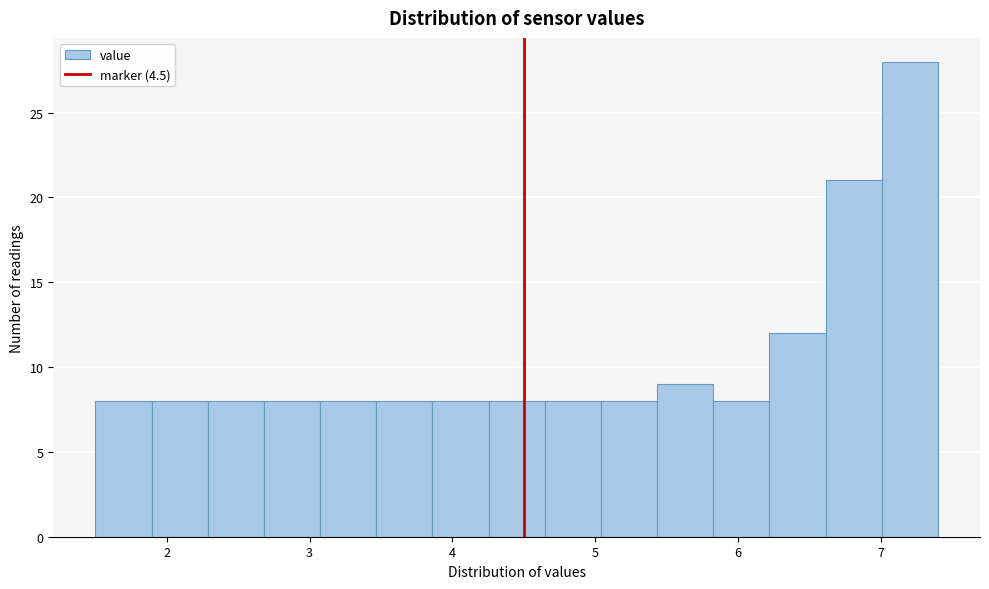

Read against the x-axis, roughly where is the centre of the tallest bar?

7.2